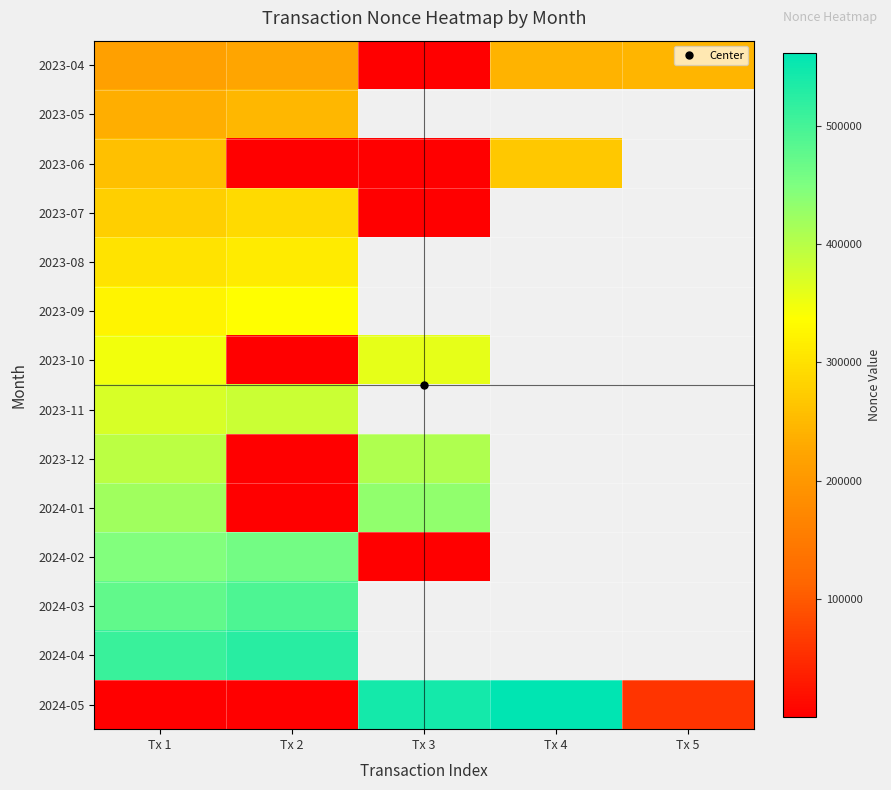

Read the 2024-01 value at Tx 3.

433564.0